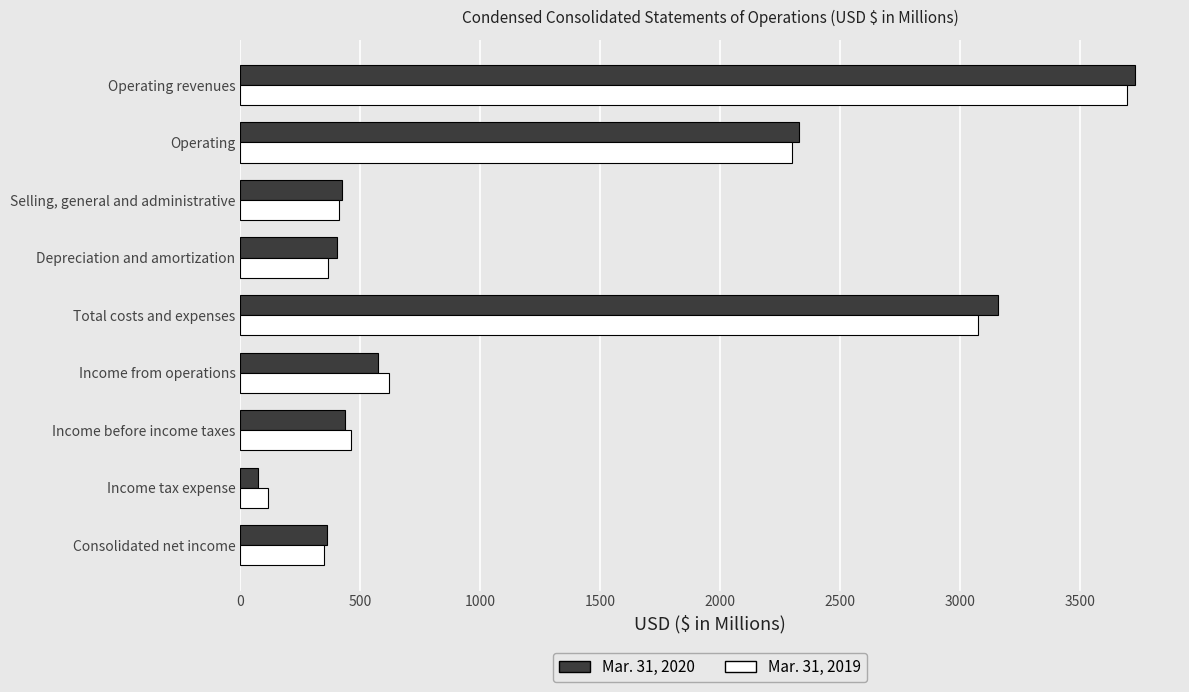

At which category is the sum across all series the highest?

Operating revenues